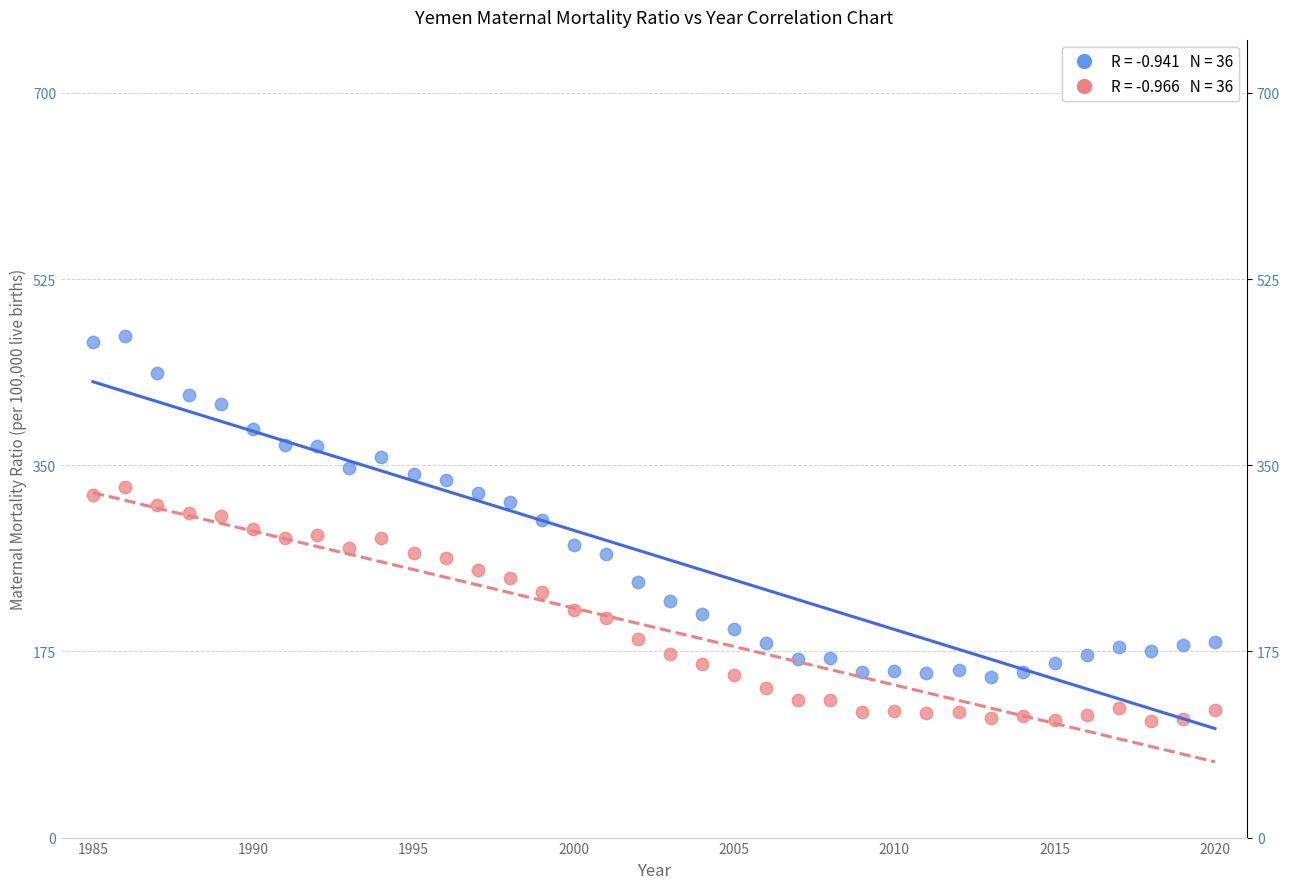

Across all data points, what is the range of X values (max minus min)?

35.0